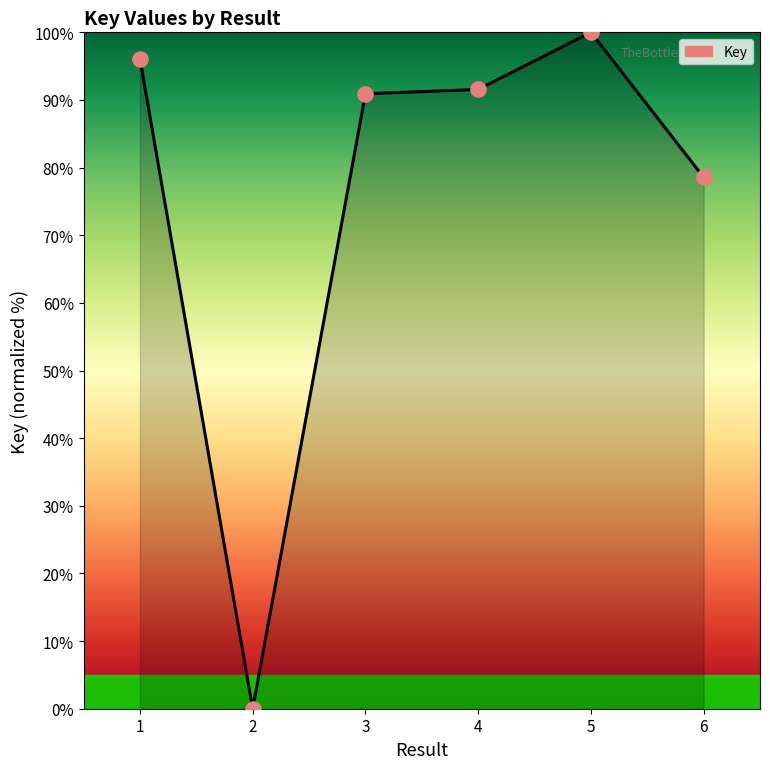

Between 1 and 4, which is larger?

1